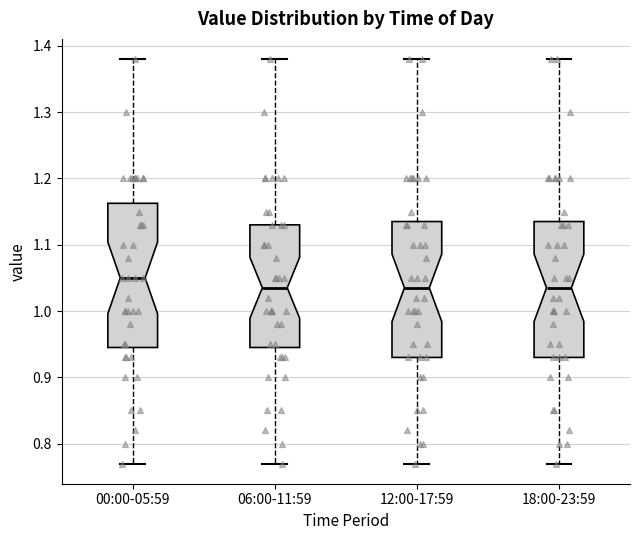

Reading left to right, transcribe this box plot: for each box, give where its median line is, the range the box spans, and where its two whiskers end, as read against the y-axis. The values are not printed on the chart, so give them approximately, as read against the axis.

00:00-05:59: median 1.05, box 0.95 to 1.16, whiskers 0.77 to 1.38
06:00-11:59: median 1.04, box 0.95 to 1.13, whiskers 0.77 to 1.38
12:00-17:59: median 1.04, box 0.93 to 1.14, whiskers 0.77 to 1.38
18:00-23:59: median 1.04, box 0.93 to 1.14, whiskers 0.77 to 1.38